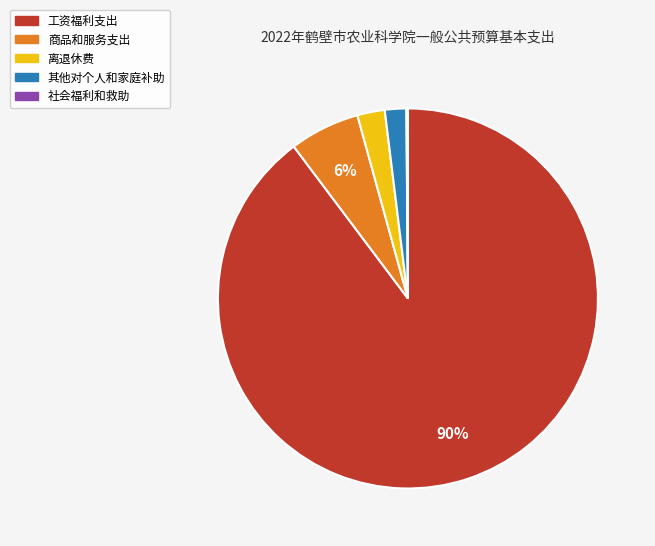

To the nearest percent, what is the combined percentage of 工资福利支出 and 商品和服务支出?

96%